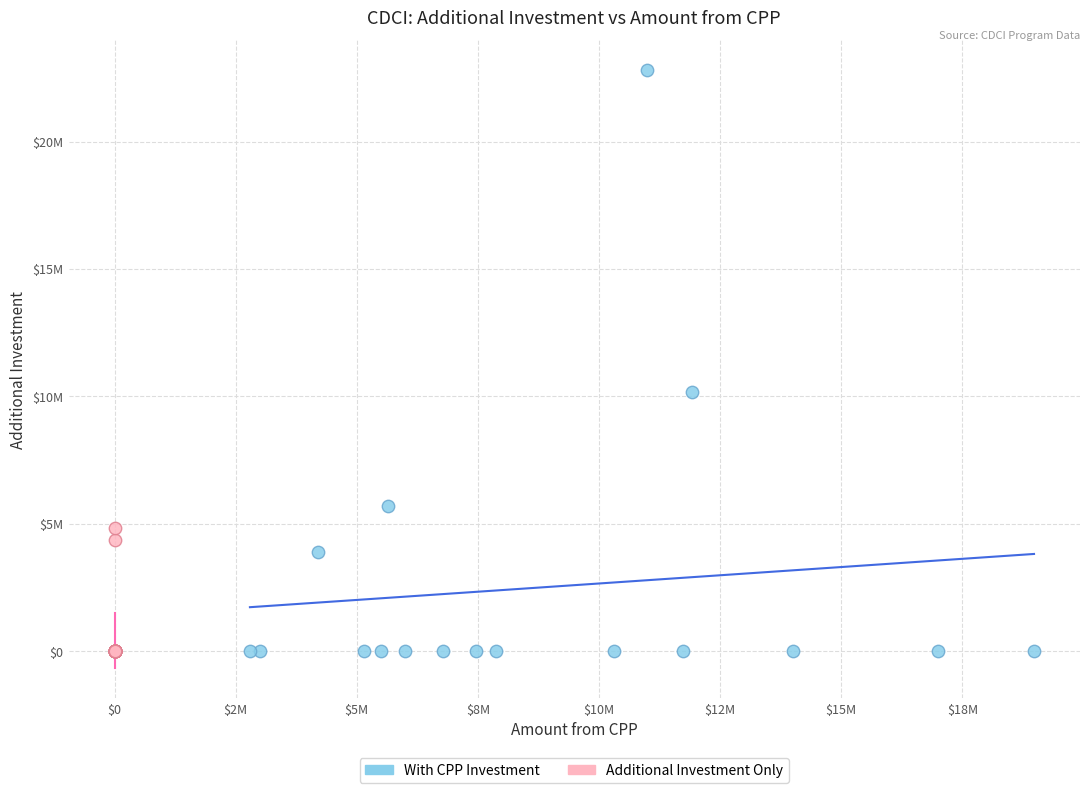

Which series has the widest spread of Y values?

With CPP Investment